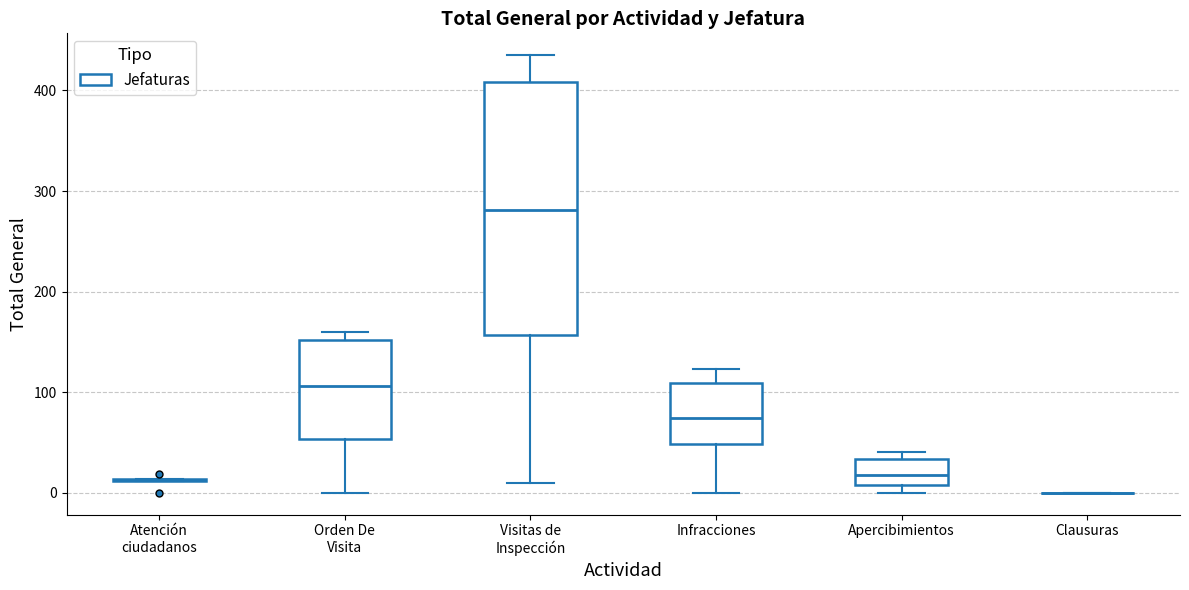

Comparing the boxes themselves (not the whiskers), which one is the tallest?

Visitas de Inspección